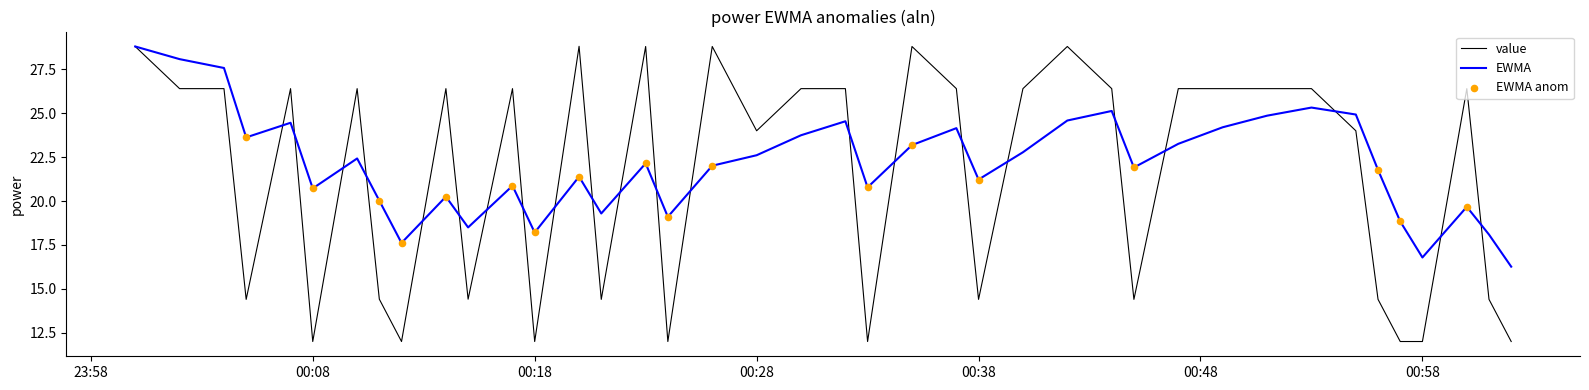

What is the smallest value displayed?

12.0